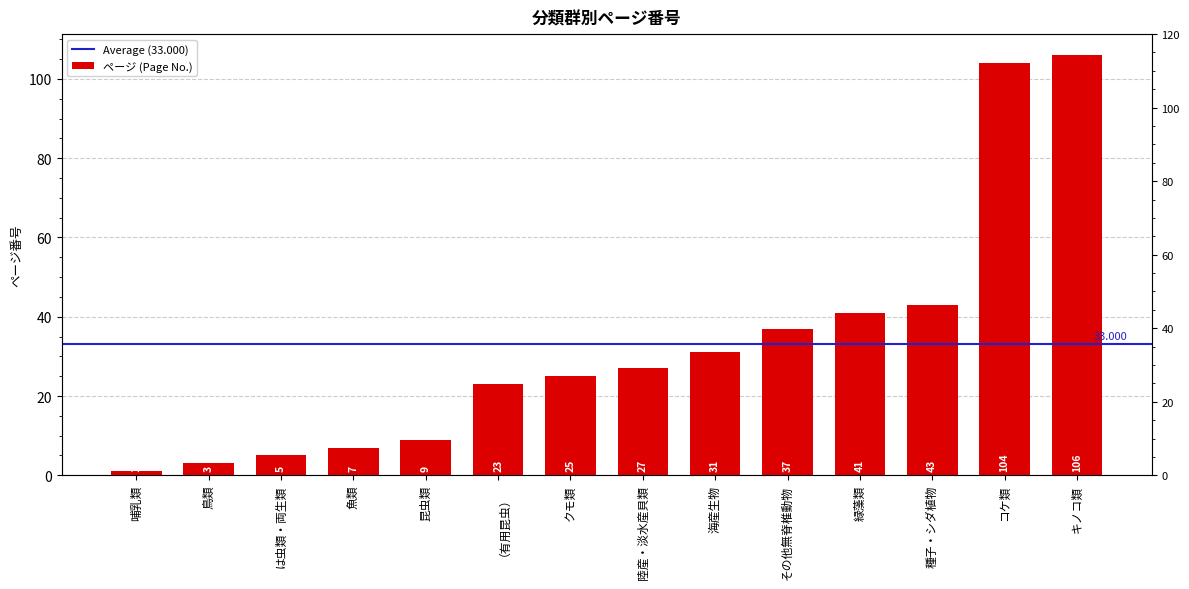

How many data points are less than 27?

7